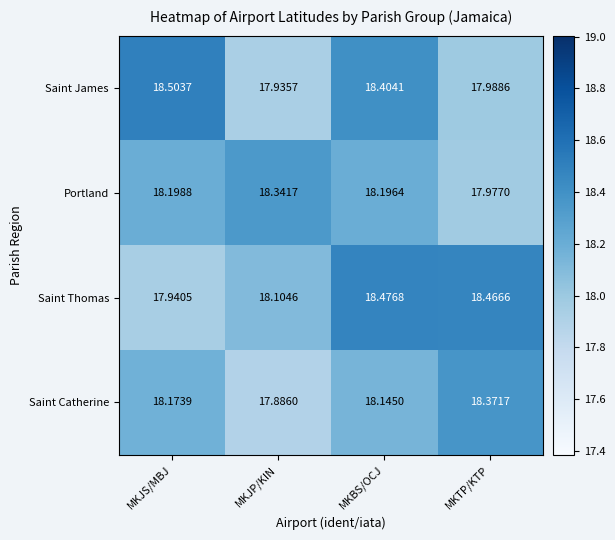

Which category has the highest value in the Saint Thomas series?

MKBS/OCJ